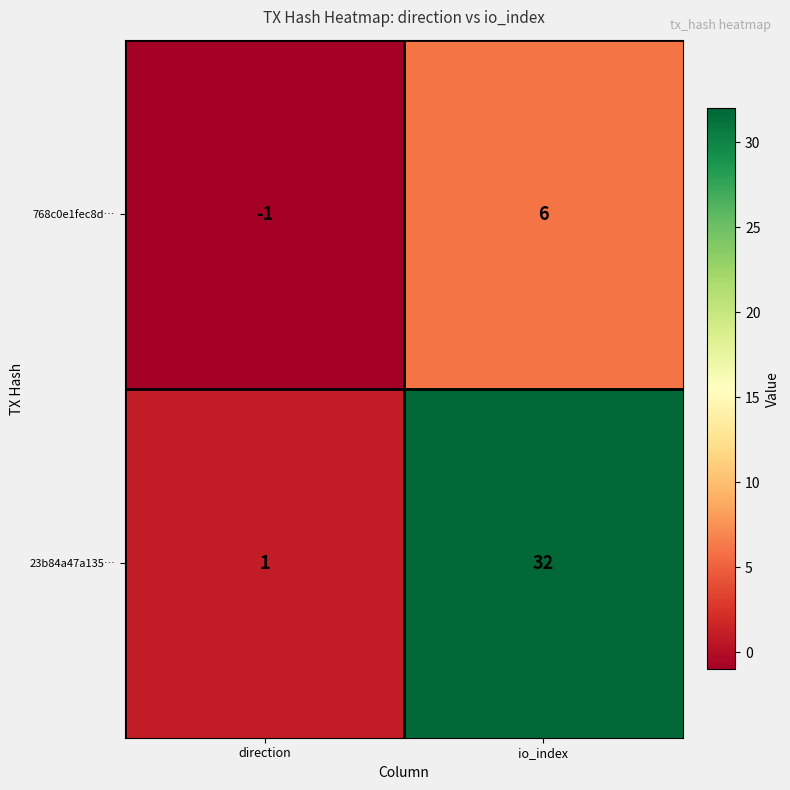

How many series are shown in this chart?

2